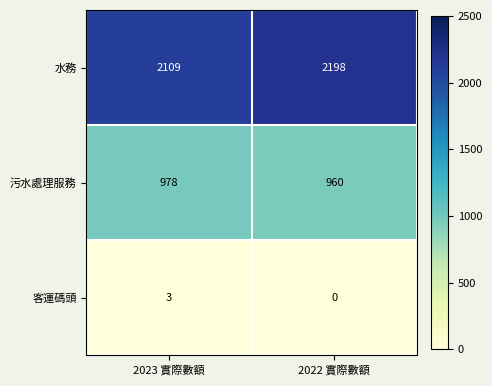

True or false: 水務 has a value of 2109 at 2023 實際數額.

True